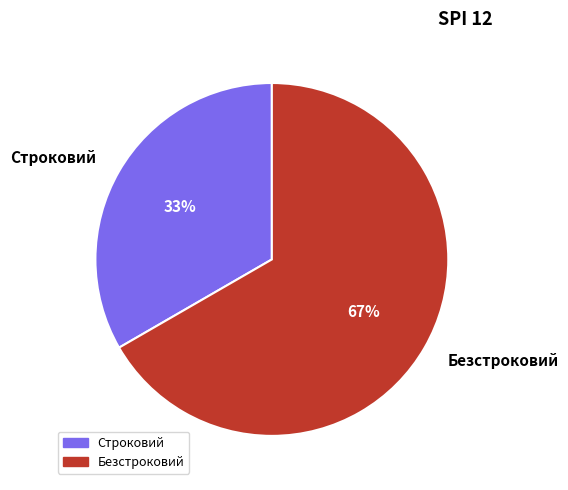

What is the smallest slice in the pie chart?

Строковий